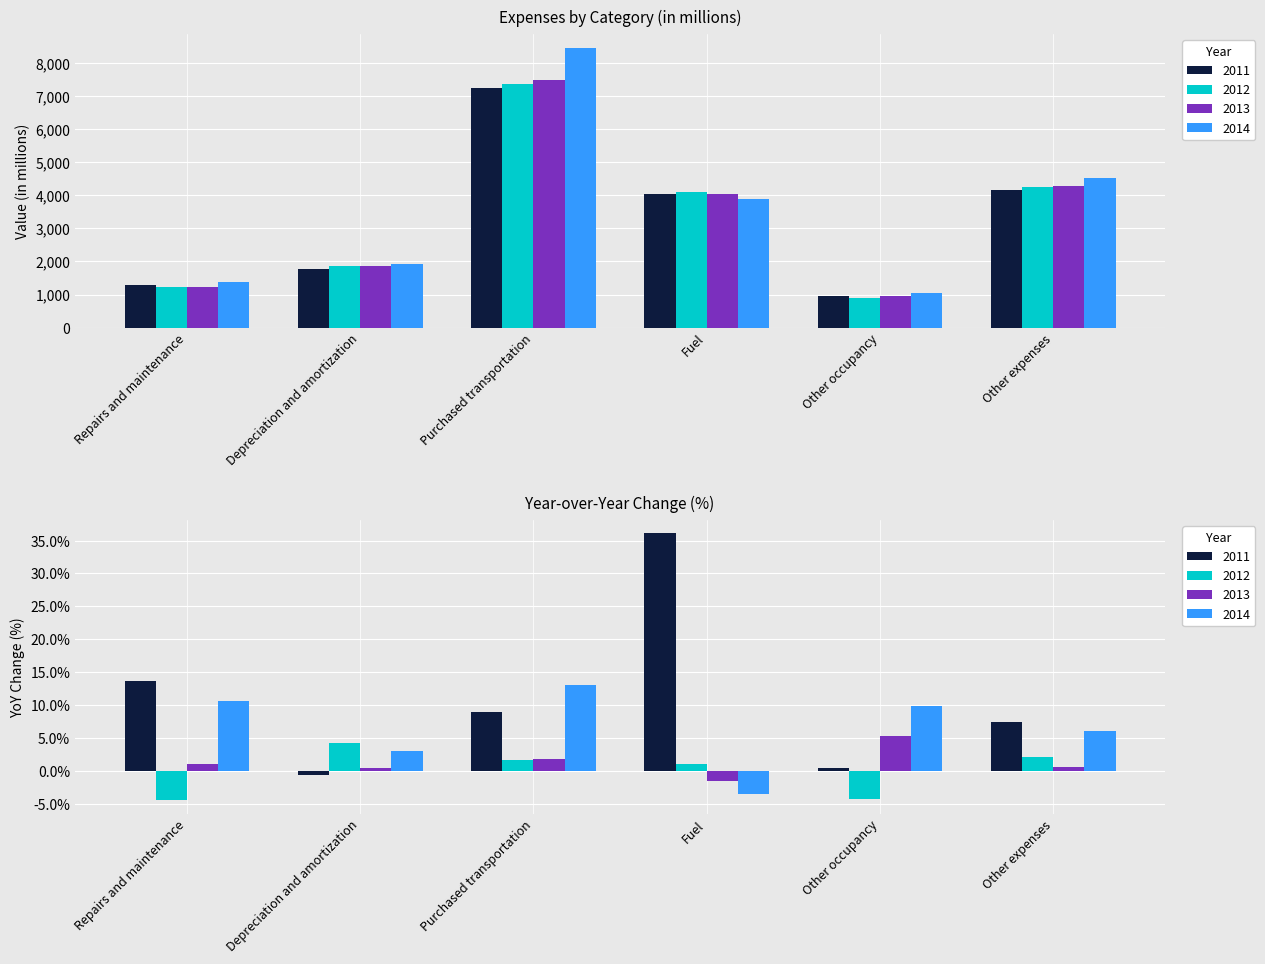

Reading left to right, transcribe all the data shown in this chart.

2011: 1286	1782	7232	4046	943	4161
2012: 1228	1858	7354	4090	902	4250
2013: 1240	1867	7486	4027	950	4277
2014: 1371	1923	8460	3883	1044	4538